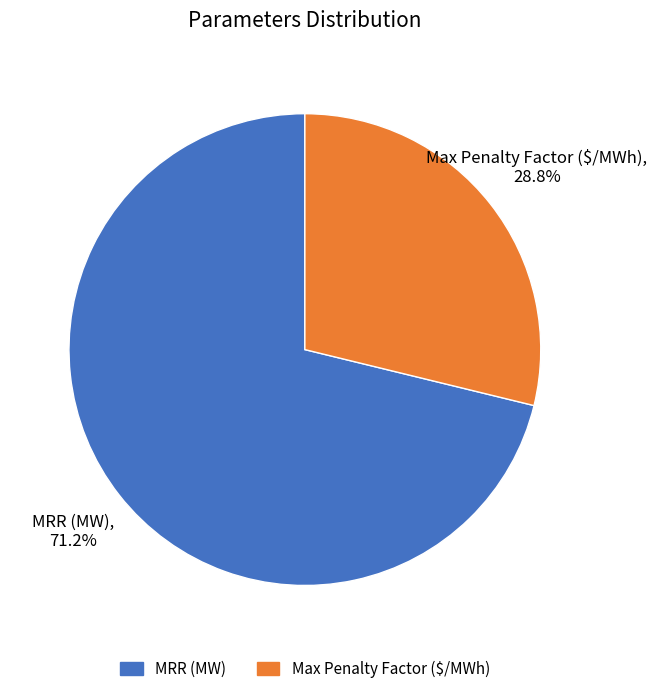

Is there any slice that represents more than half of the pie?

Yes